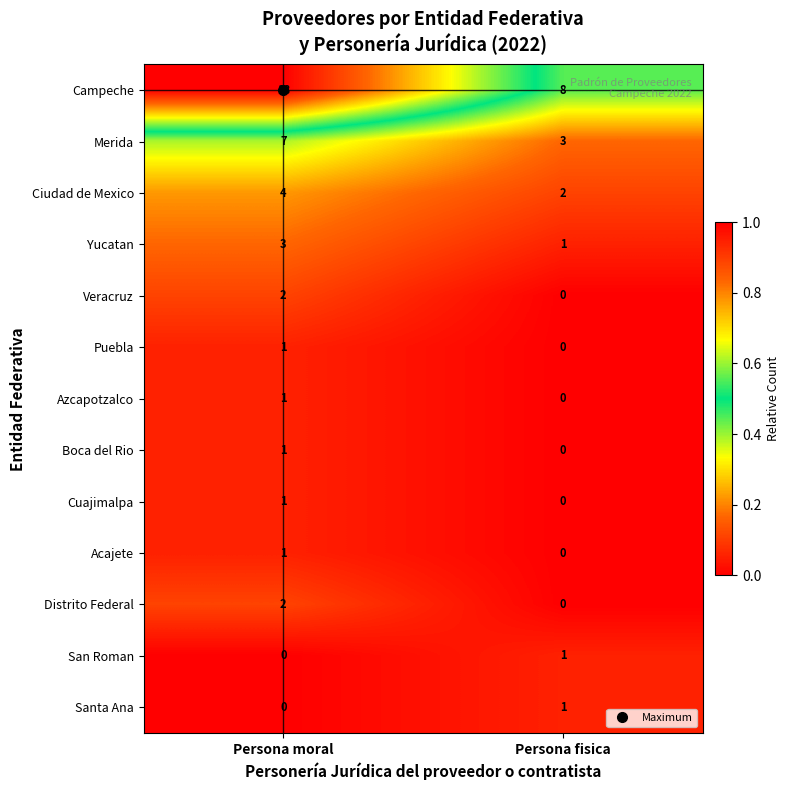

What is the maximum value for Yucatan?

3